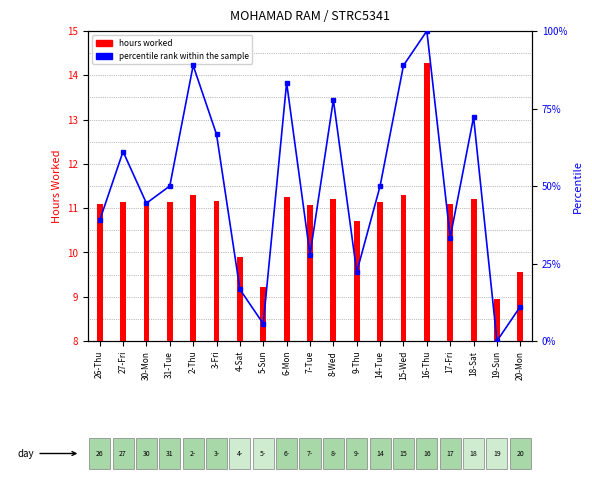

What is the difference between the maximum and minimum values in the percentile rank within sample series?

100.0